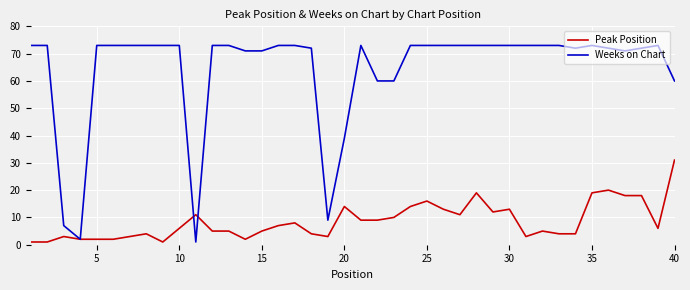

Which series has the largest range (max minus min)?

Weeks on Chart